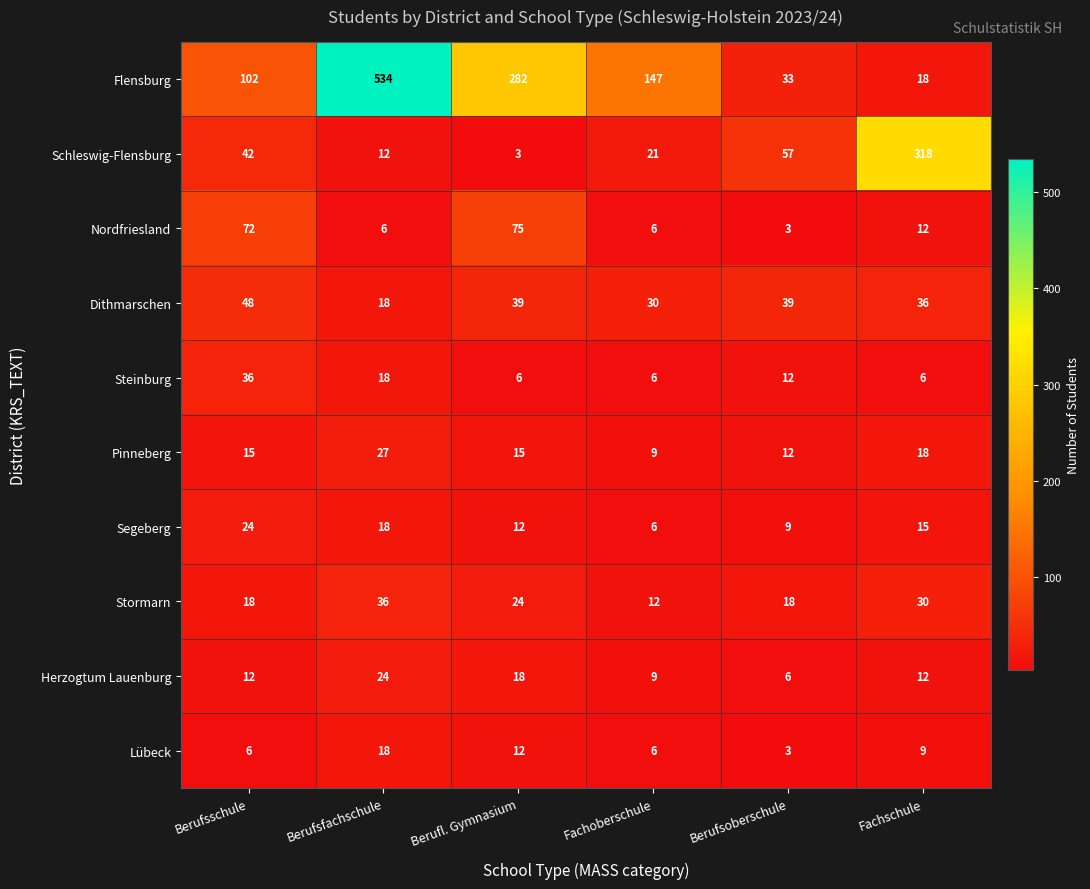

How many data points in Herzogtum Lauenburg are less than 12?

2